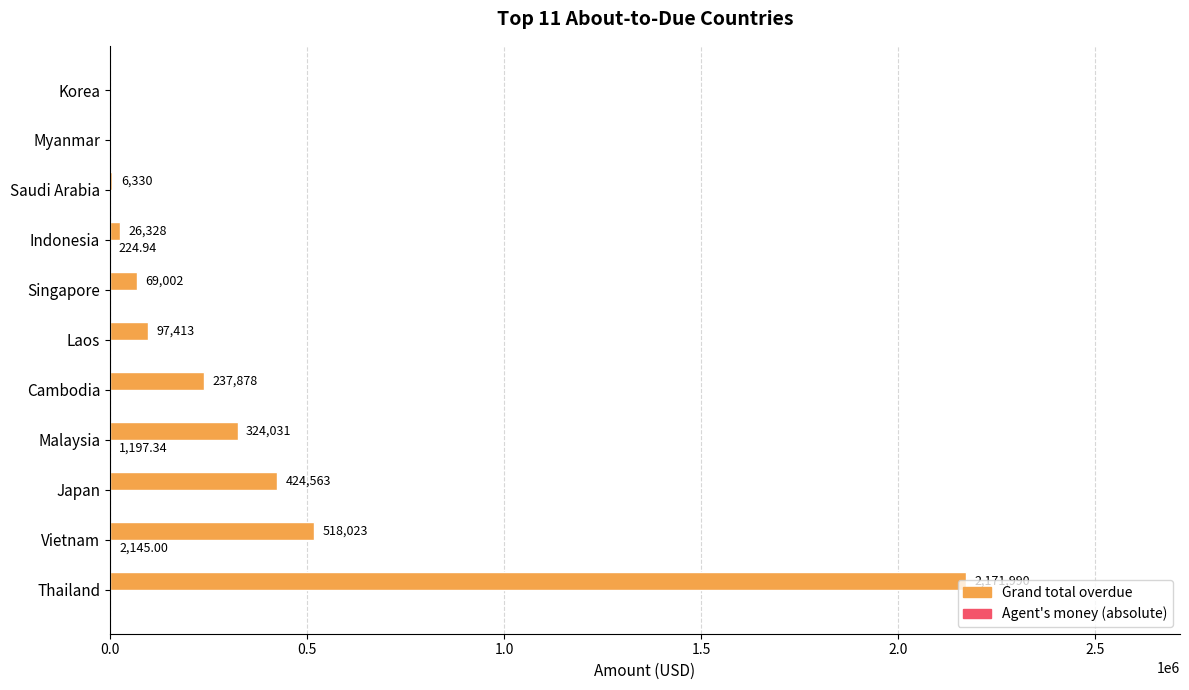

Which series changed the most between Japan and Korea?

Grand total overdue